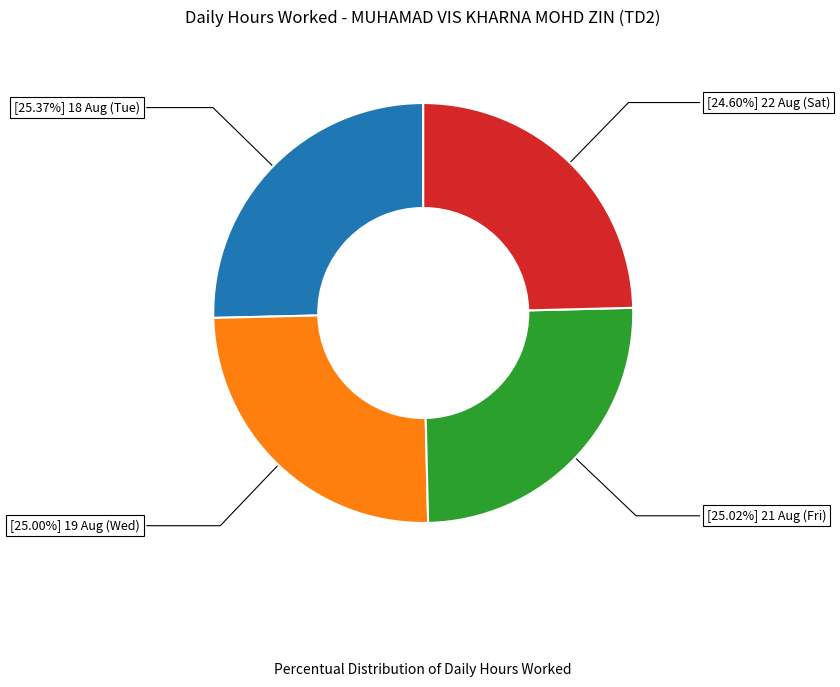

Is there a majority slice in this chart?

No